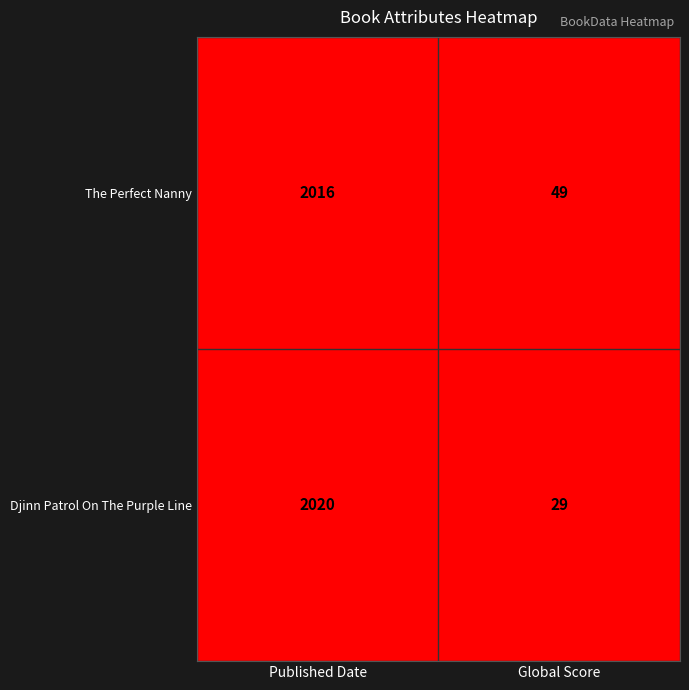

Reading left to right, what are all the values shown in this chart?

The Perfect Nanny: 2016	49
Djinn Patrol On The Purple Line: 2020	29